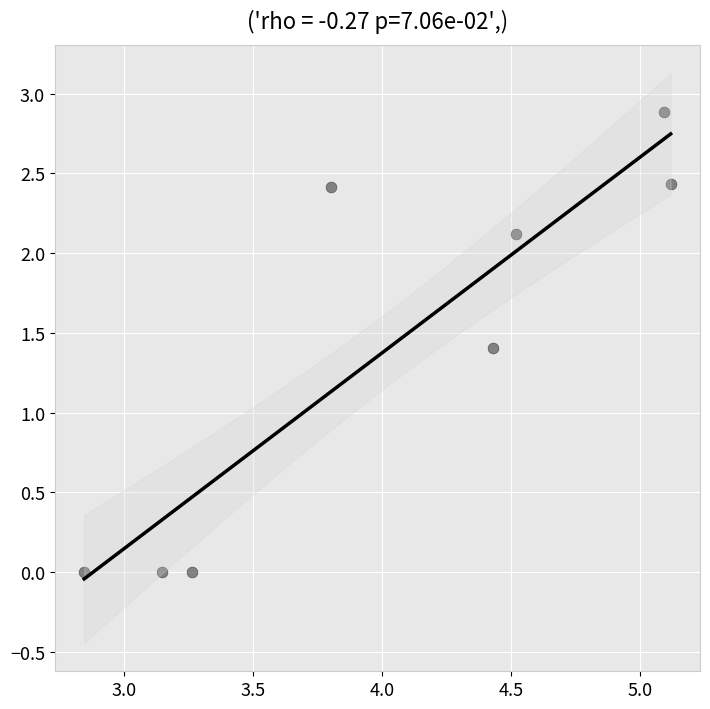

What is the average Y value?

1.4